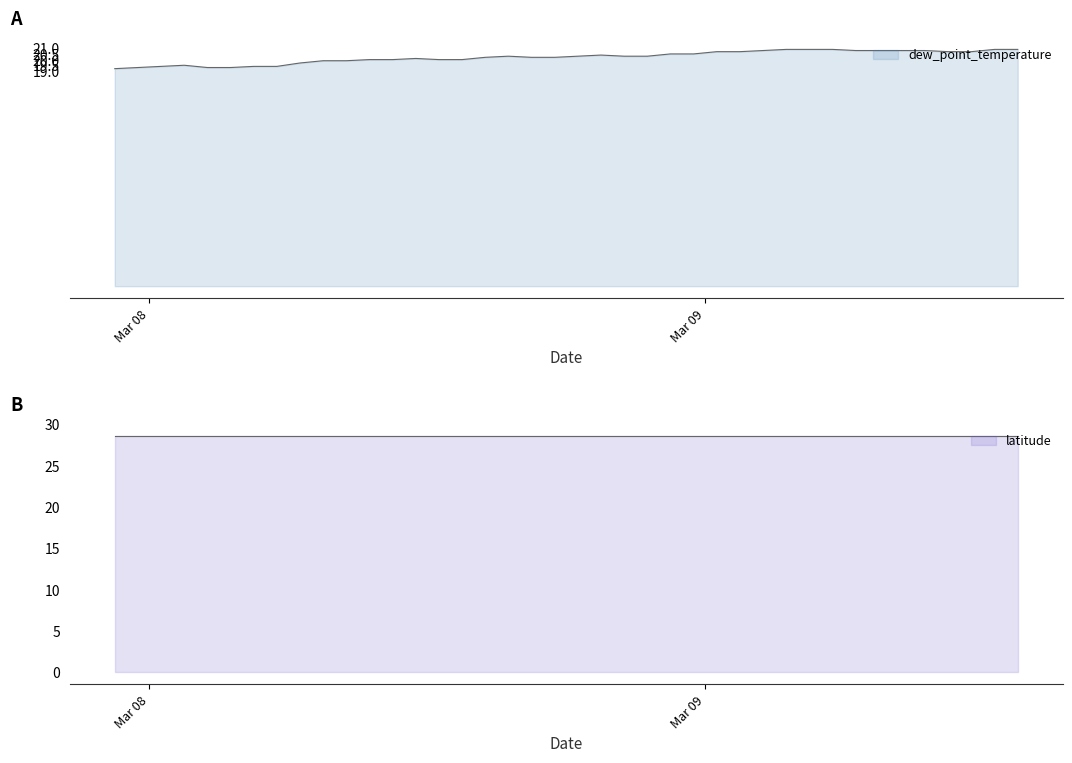

True or false: there are more than 0 points higher than both neighbors.

True